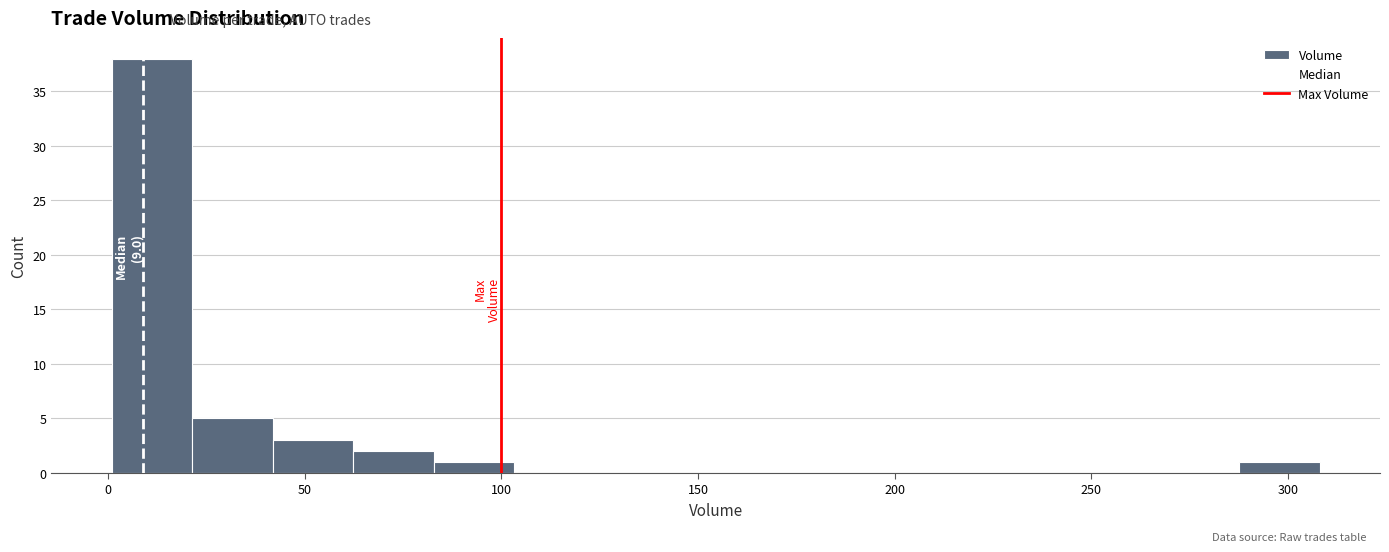

Which range on the x-axis has the tallest bar?

0 to 20